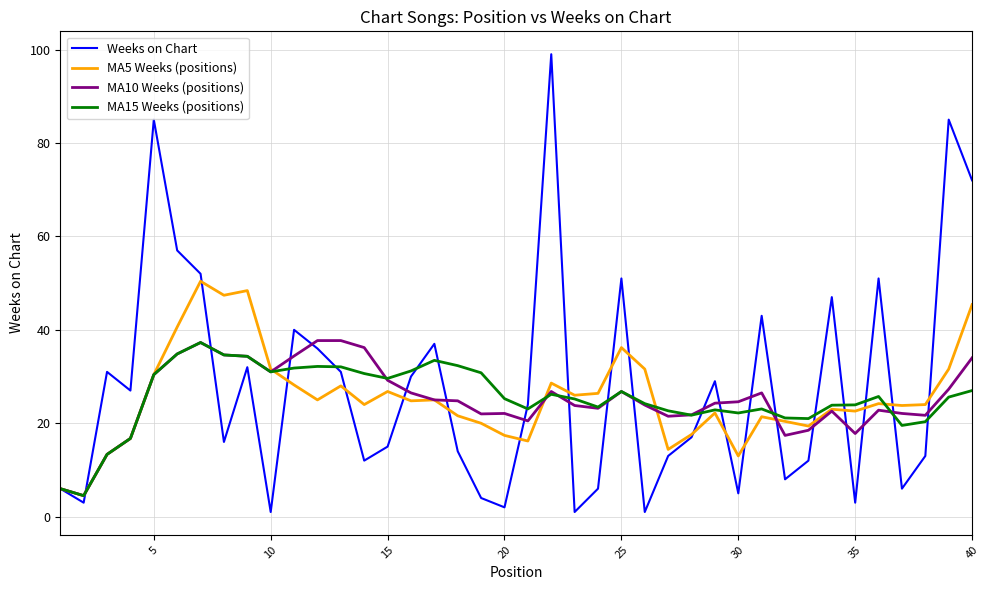

Which series has the largest range (max minus min)?

Weeks on Chart